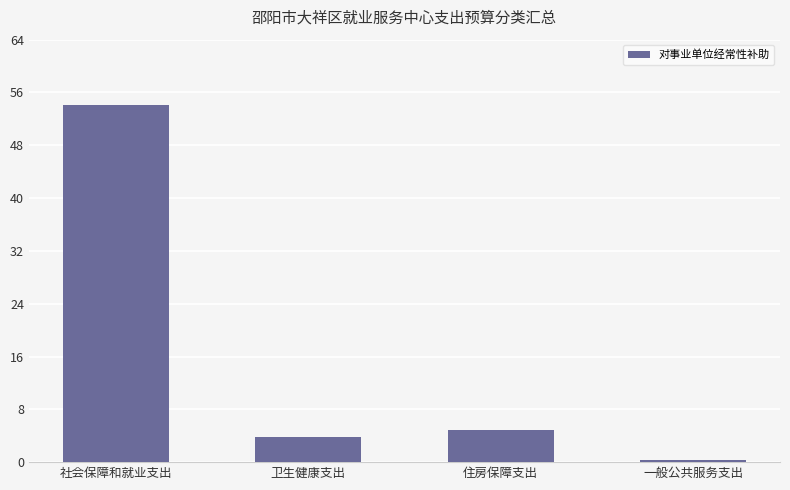

What is the average value?

15.8